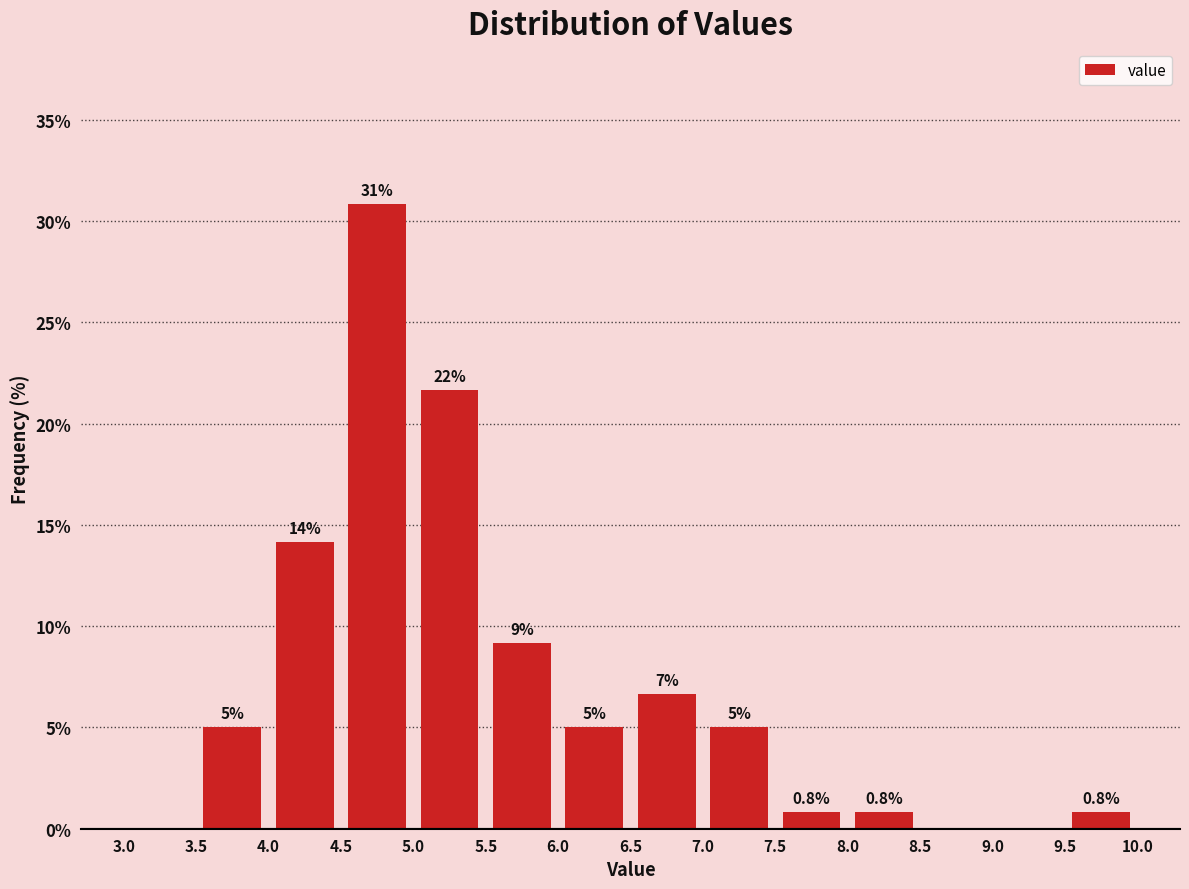

Over which range of the x-axis is the bar tallest?

4.5 to 5.0